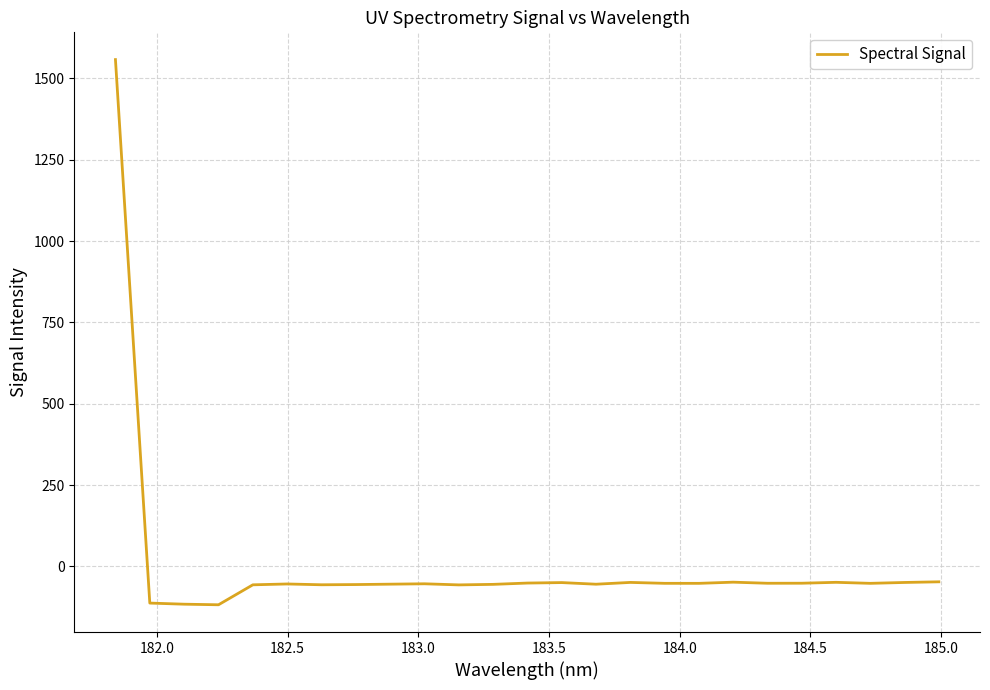

What is the difference between the maximum and minimum values?

1675.7